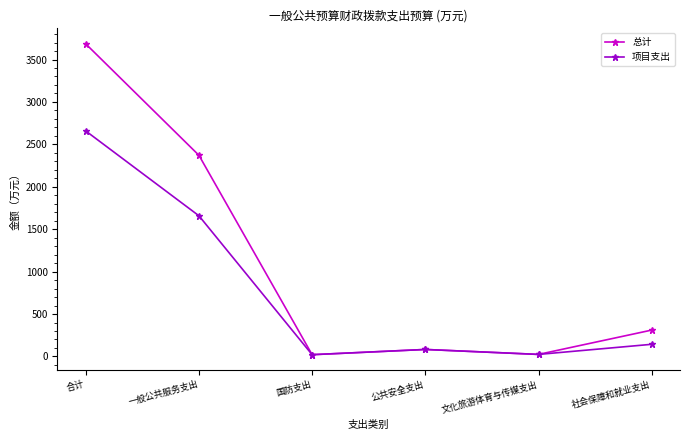

At 社会保障和就业支出, list the series in order from largest to smallest.

总计, 项目支出